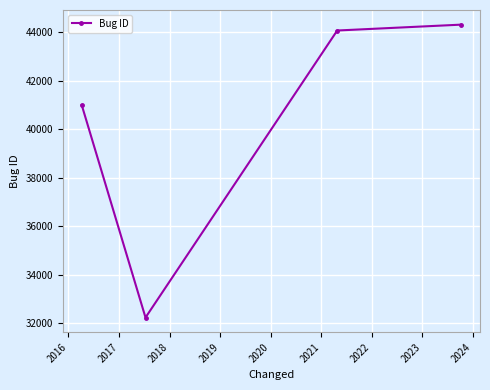

What is the difference between the second highest and second lowest values?

3077